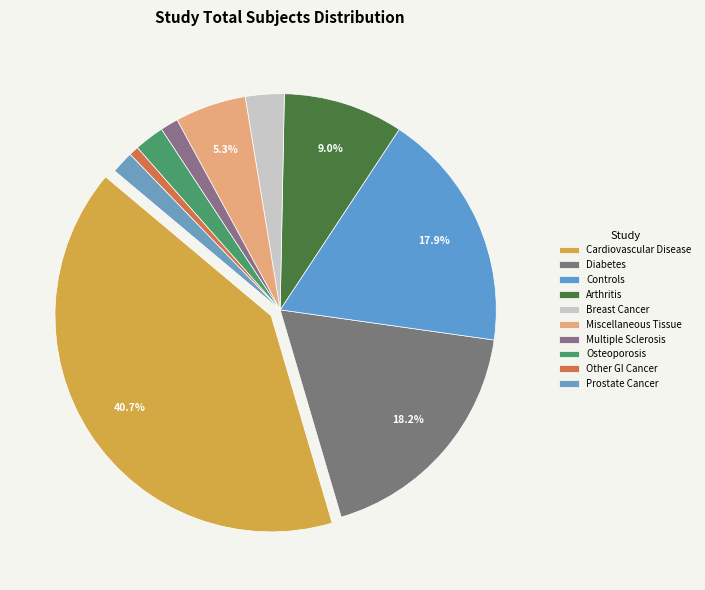

Does Cardiovascular Disease represent more than half of the total?

No